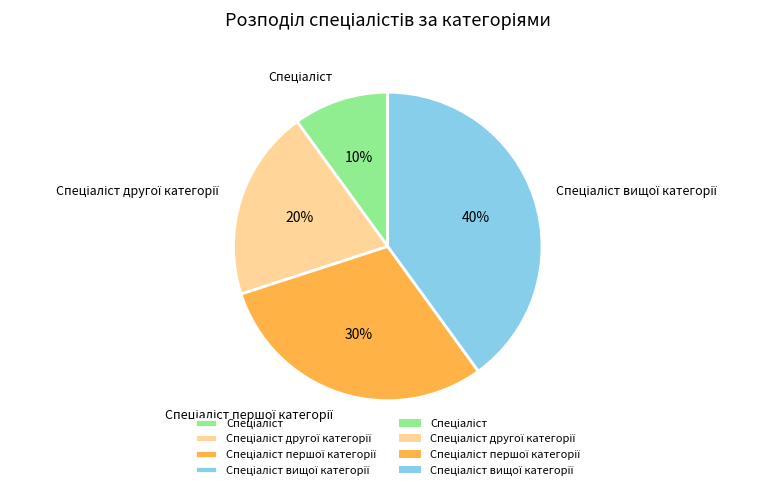

To the nearest percent, what is the difference between the largest and smallest slice percentages?

30%